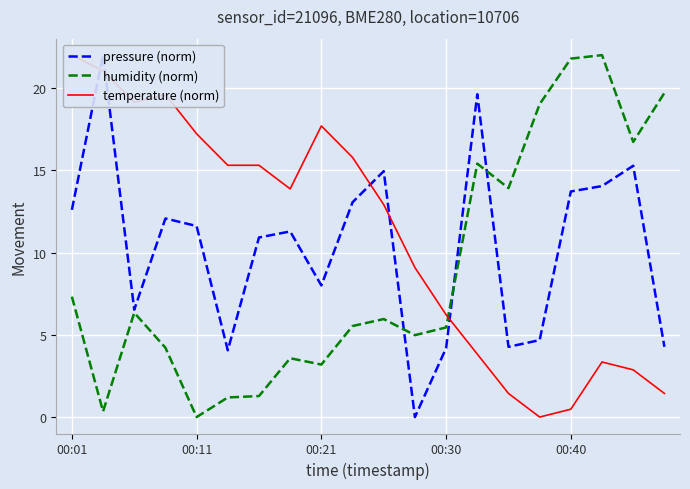

What is the maximum value for humidity (norm)?

22.0